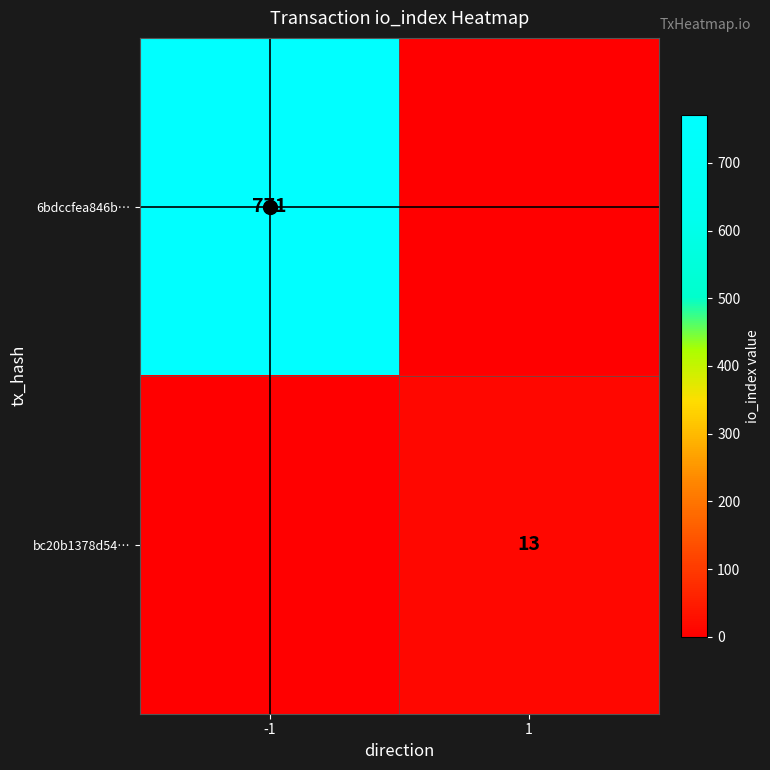

Rank the series by their maximum value, from lowest to highest.

bc20b1378d54…, 6bdccfea846b…